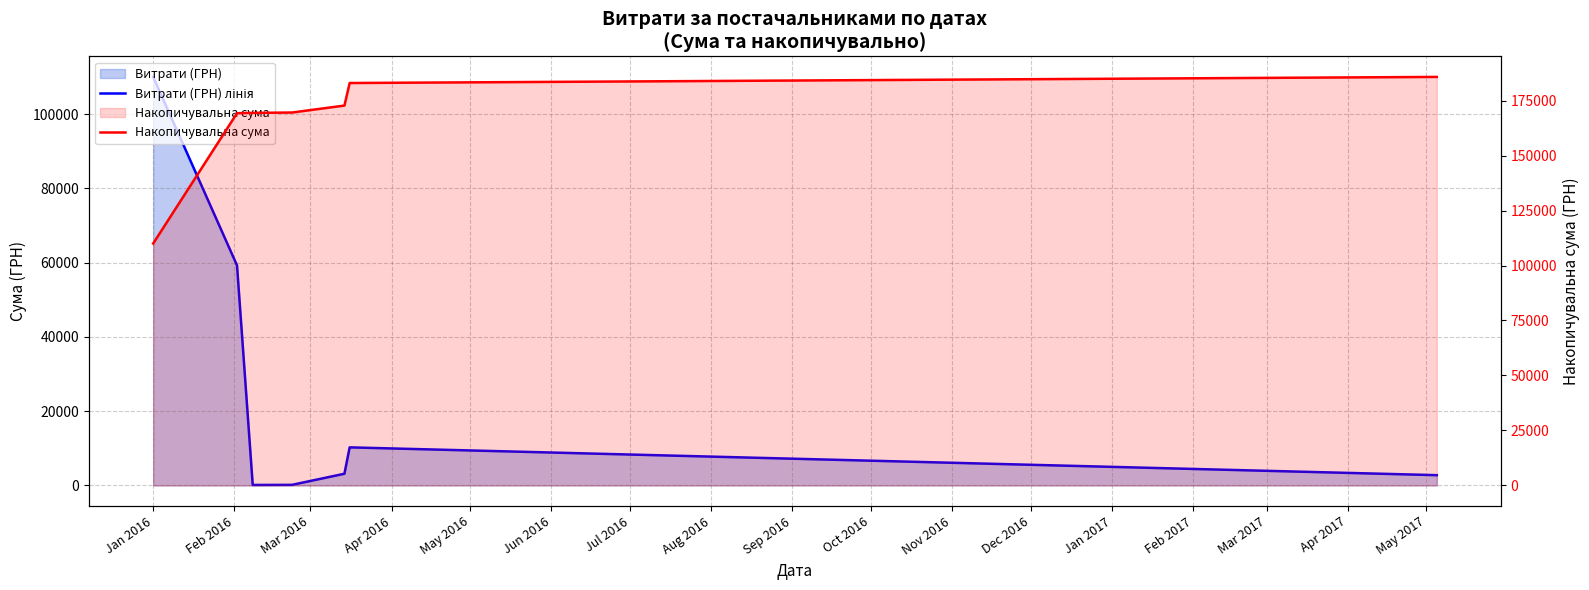

At which label does Витрати (ГРН) лінія reach its peak?

Jan 2016